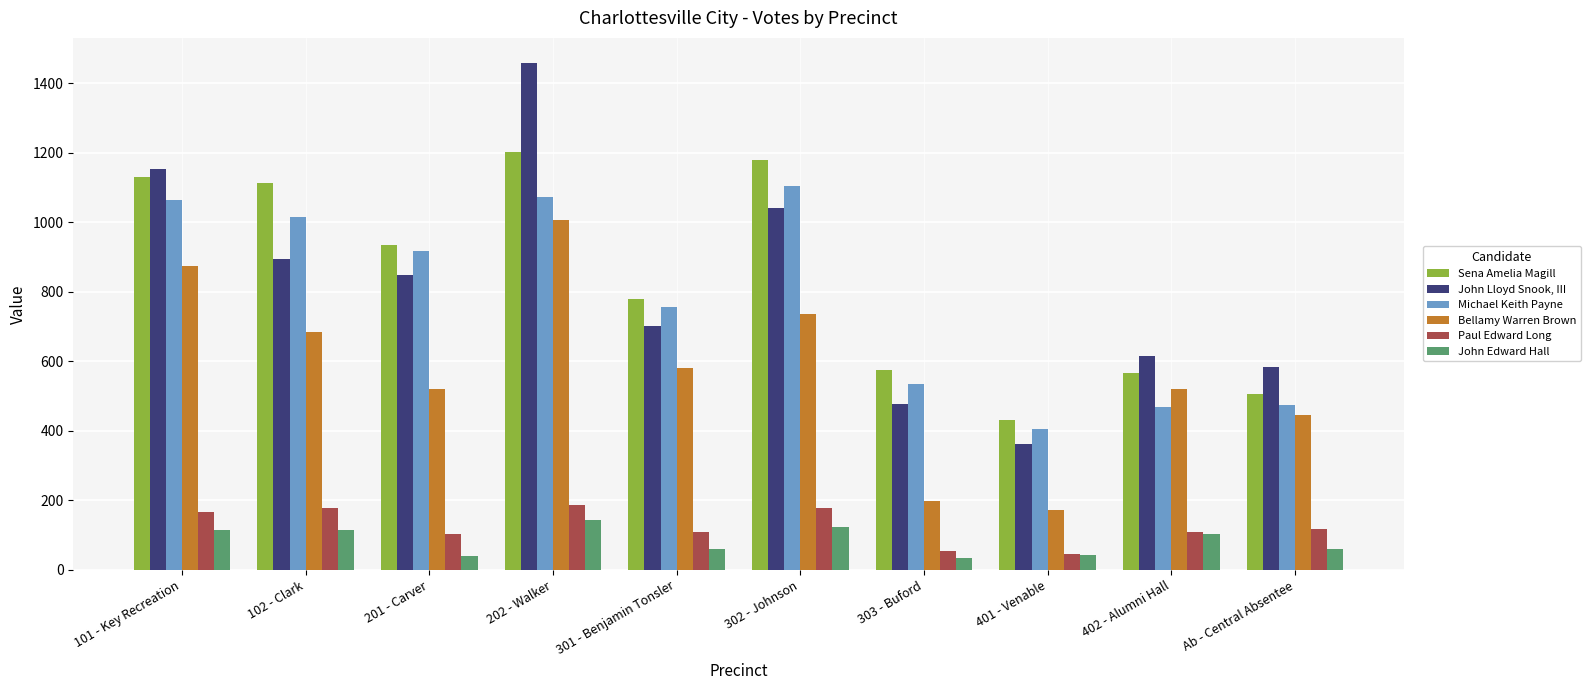

List the series in order of their peak value, lowest first.

John Edward Hall, Paul Edward Long, Bellamy Warren Brown, Michael Keith Payne, Sena Amelia Magill, John Lloyd Snook, III